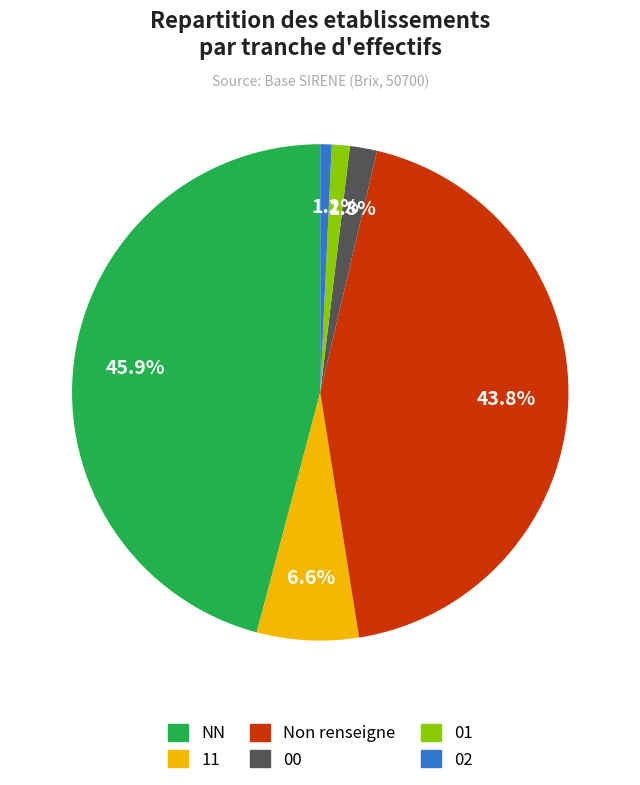

Is there any slice that represents more than half of the pie?

No